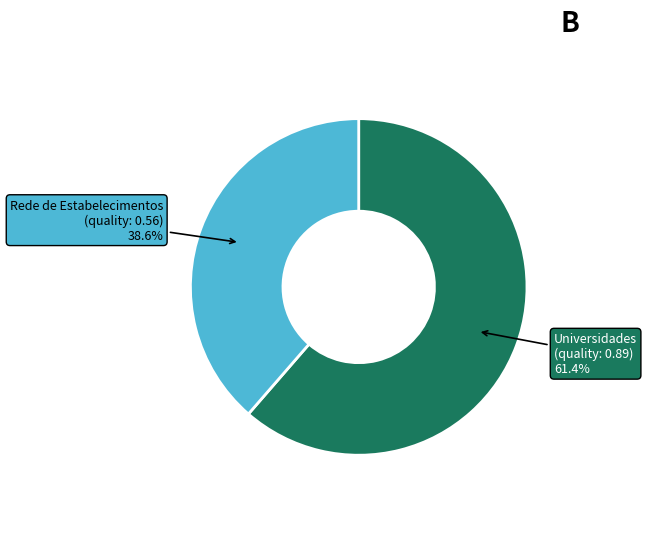

How many segments does this pie chart have?

2